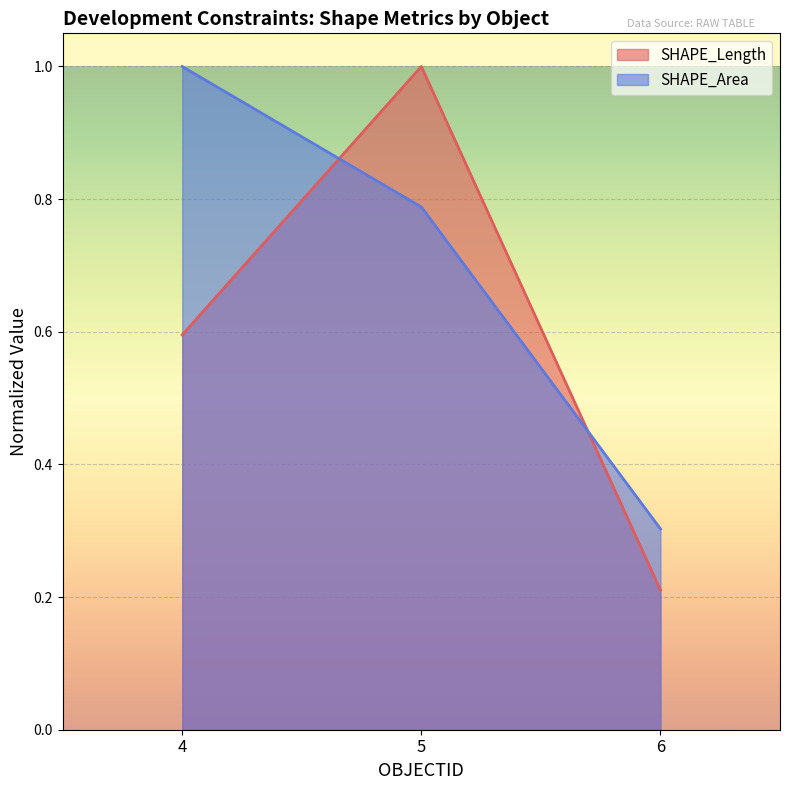

Read the SHAPE_Length value at 4.

0.6